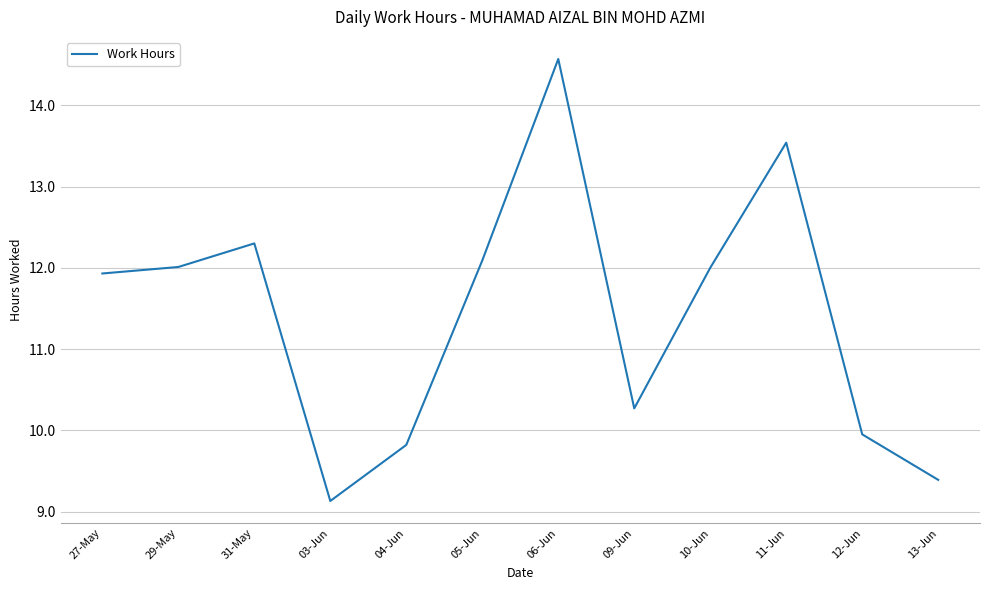

Does the chart have visible grid lines?

Yes